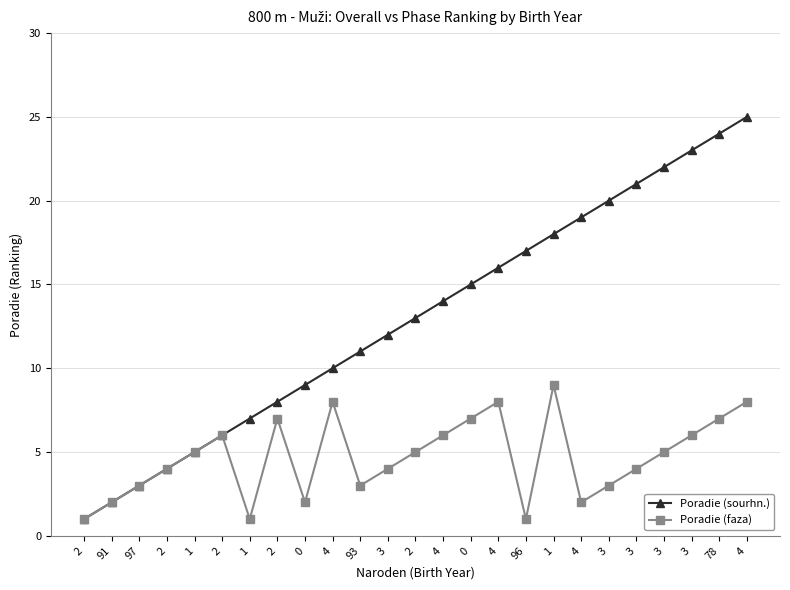

Reading left to right, what are all the values shown in this chart?

Poradie (sourhn.): 2=1	91=2	97=3	2=4	1=5	2=6	1=7	2=8	0=9	4=10	93=11	3=12	2=13	4=14	0=15	4=16	96=17	1=18	4=19	3=20	3=21	3=22	3=23	78=24	4=25
Poradie (faza): 2=1	91=2	97=3	2=4	1=5	2=6	1=1	2=7	0=2	4=8	93=3	3=4	2=5	4=6	0=7	4=8	96=1	1=9	4=2	3=3	3=4	3=5	3=6	78=7	4=8